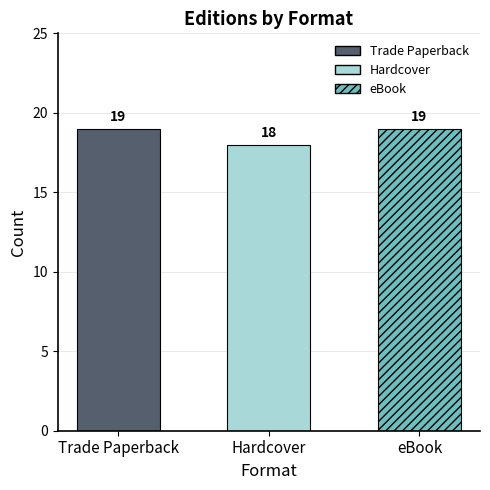

What is the approximate value at Trade Paperback?

19